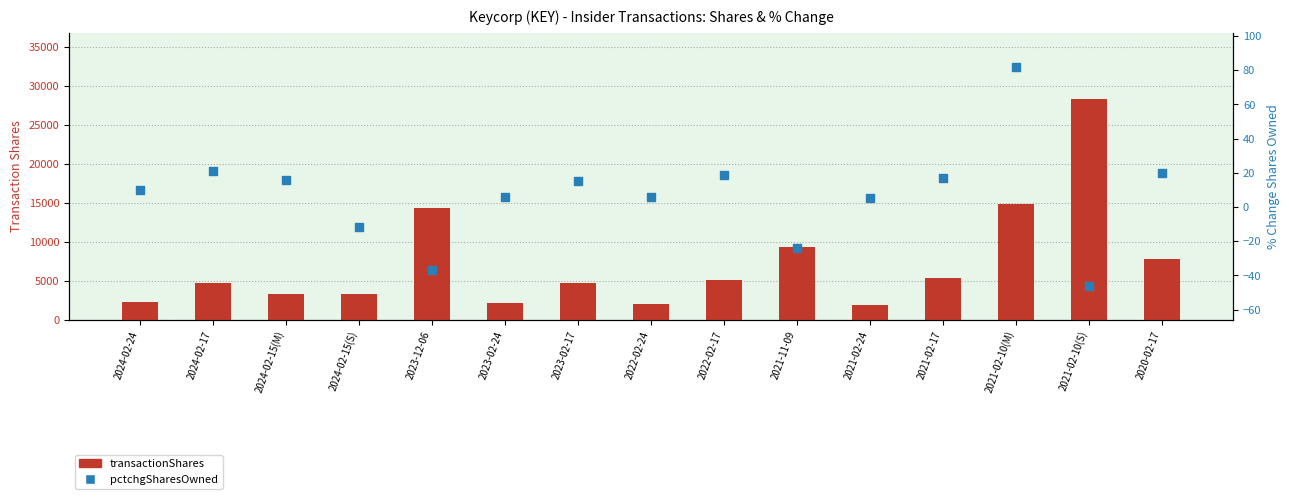

What is the total value across all series at 2020-02-17?

7805